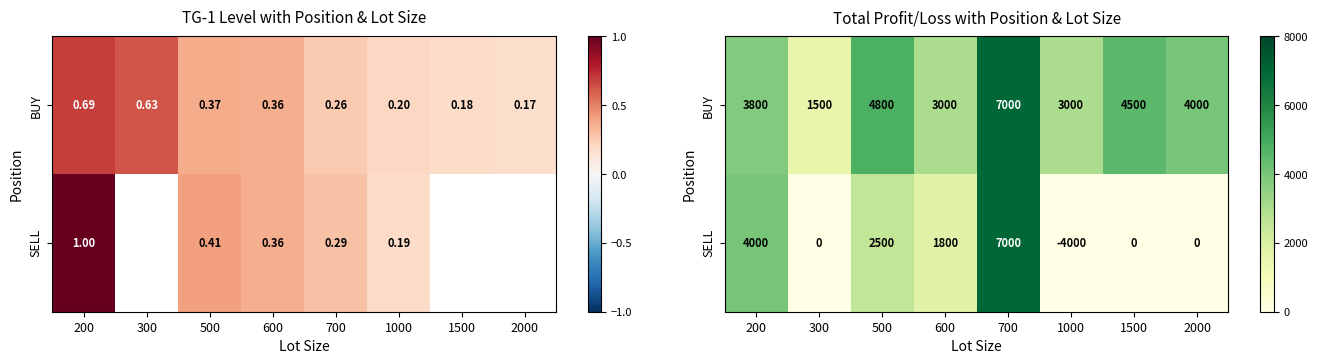

At how many categories does at least one series exceed 1115?

8